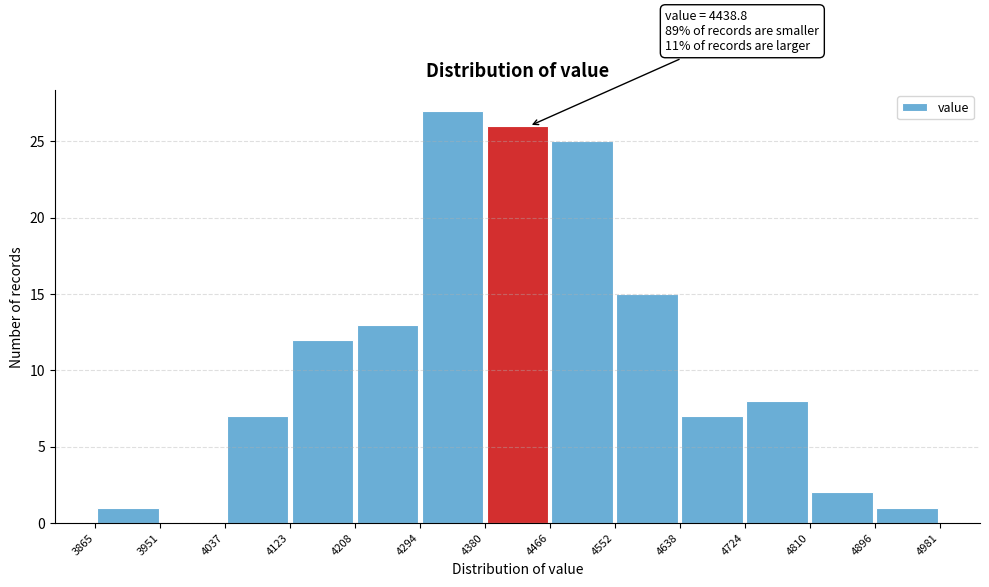

Over which range of the x-axis is the bar tallest?

4294 to 4380